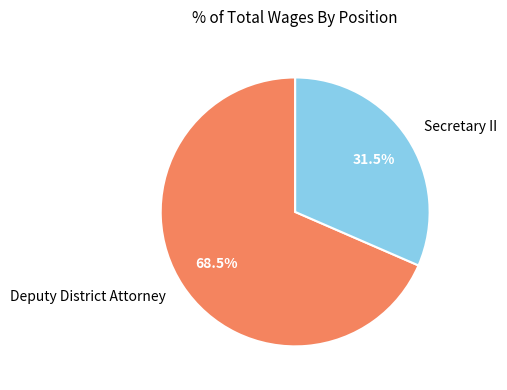

What is the smallest slice in the pie chart?

Secretary II